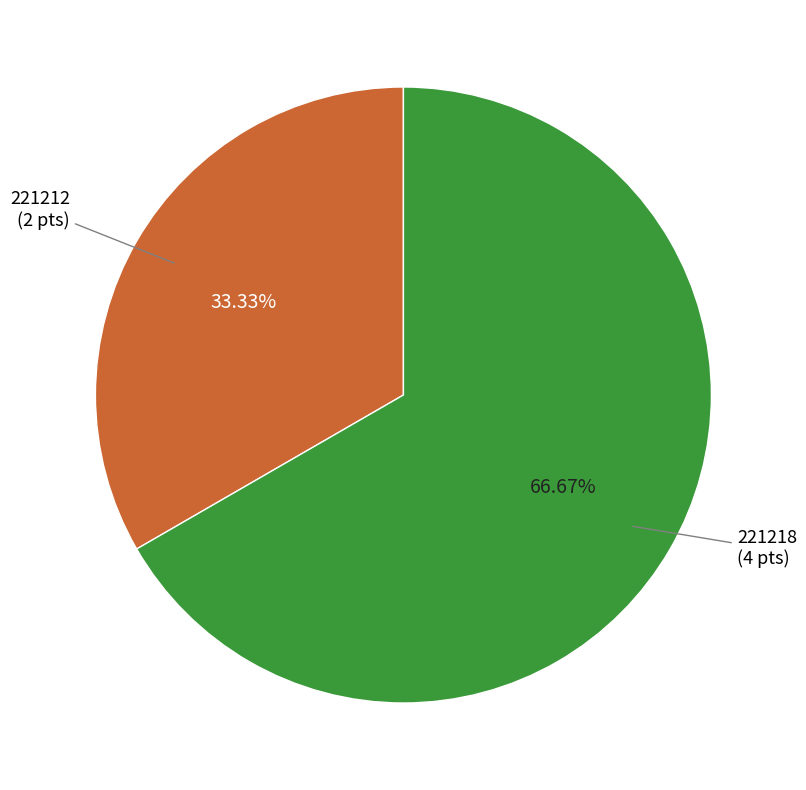

To the nearest percent, what is the combined percentage of 221218 and 221212?

100%